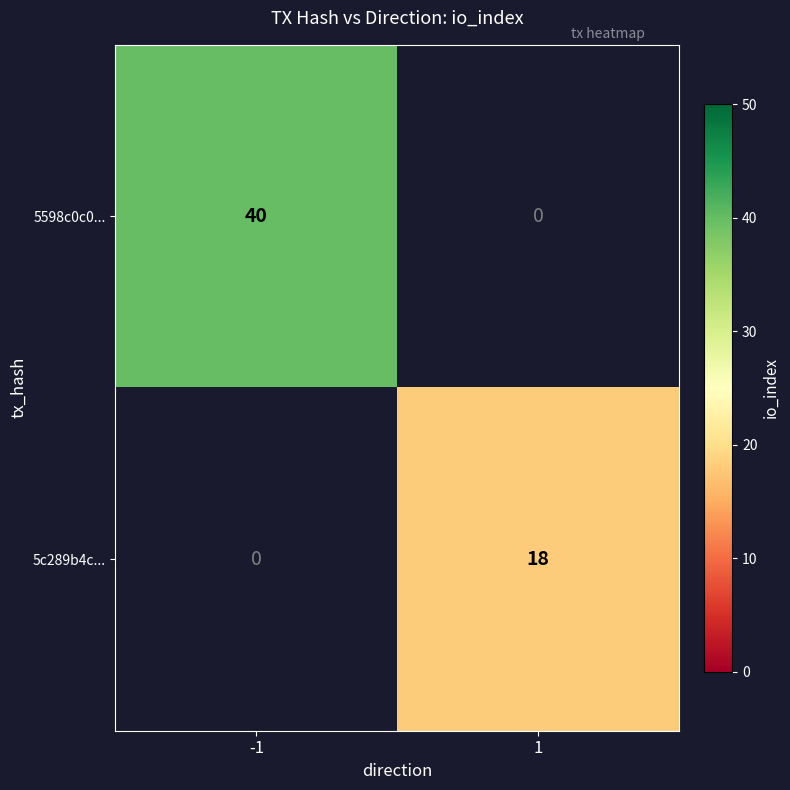

Is the value of 5c289b4c... at 1 greater than the value of 5598c0c0... at -1?

No